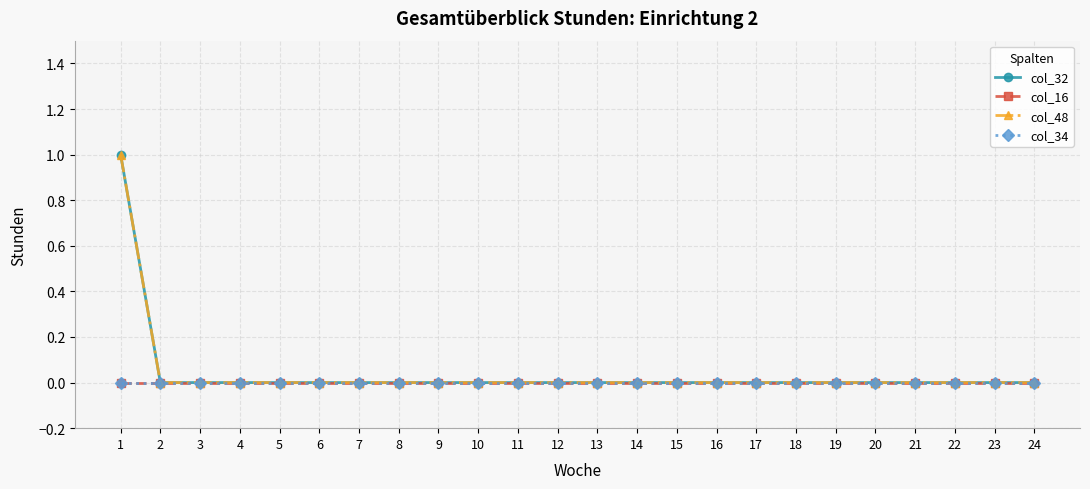

Is this an area chart (filled region under the line)?

No